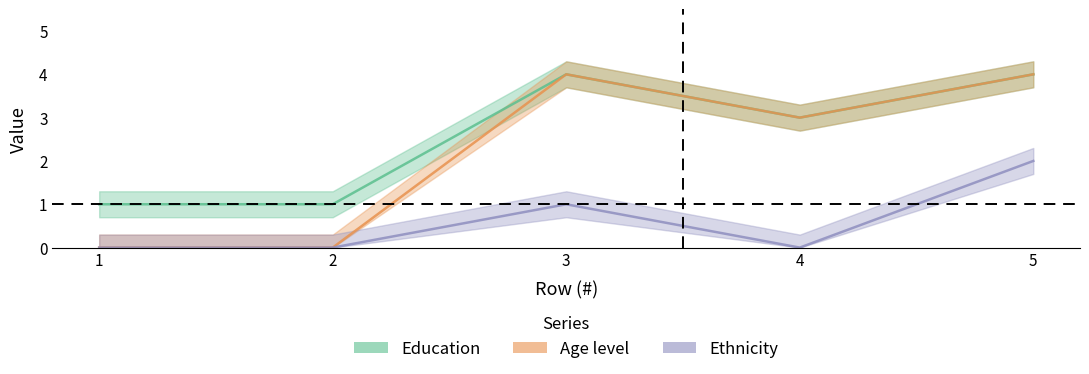

In Education, how many points are lower than both neighbors (excluding endpoints)?

1